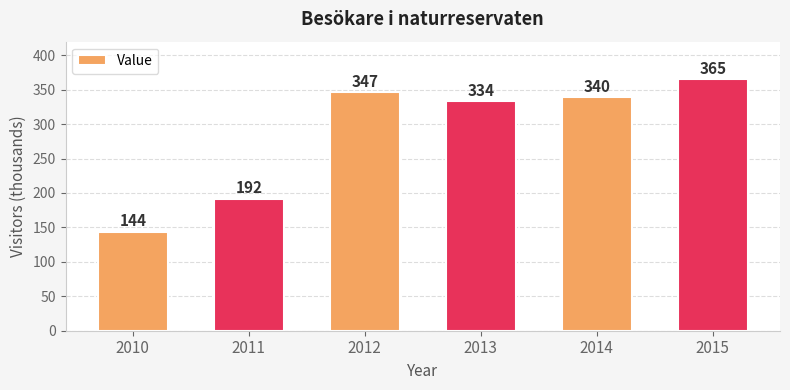

Reading left to right, extract all data points from this chart.

2010=144	2011=192	2012=347	2013=334	2014=340	2015=365